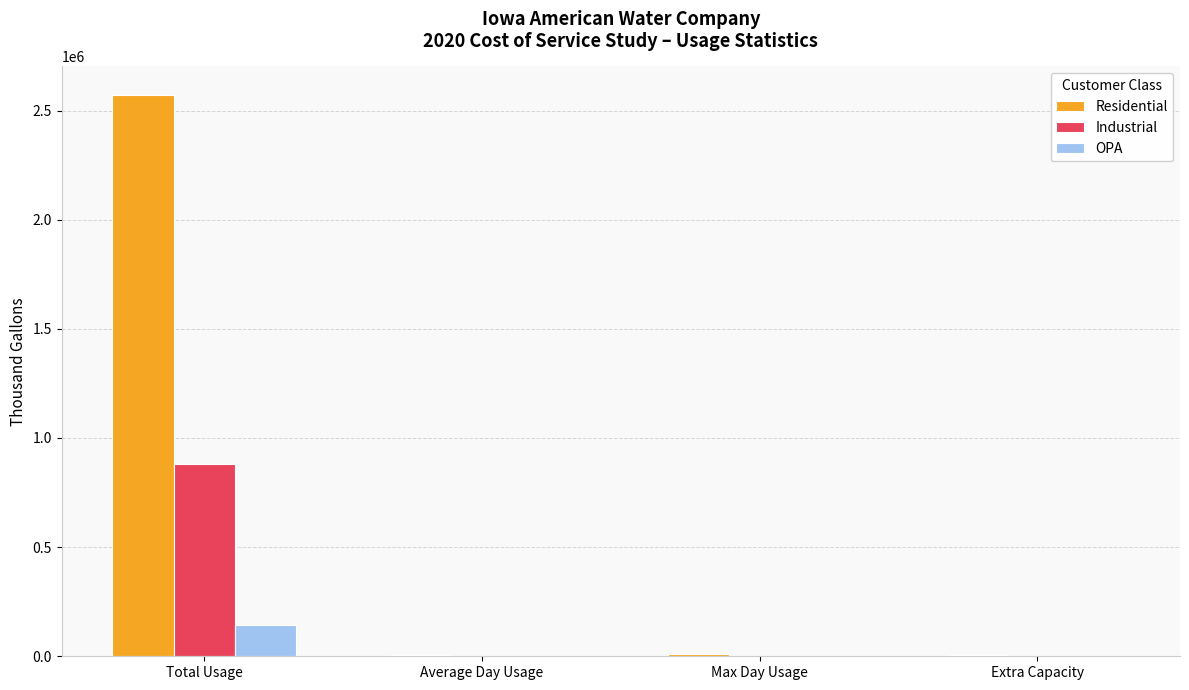

Which series changed the most between Total Usage and Extra Capacity?

Residential